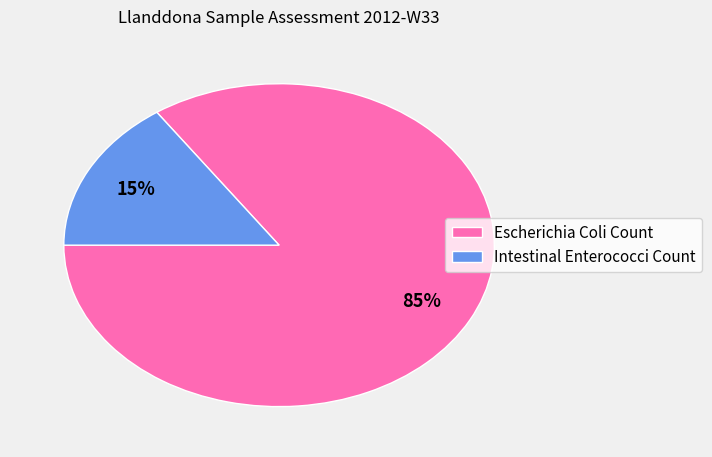

The Escherichia Coli Count slice represents 85% of the pie. True or false?

True